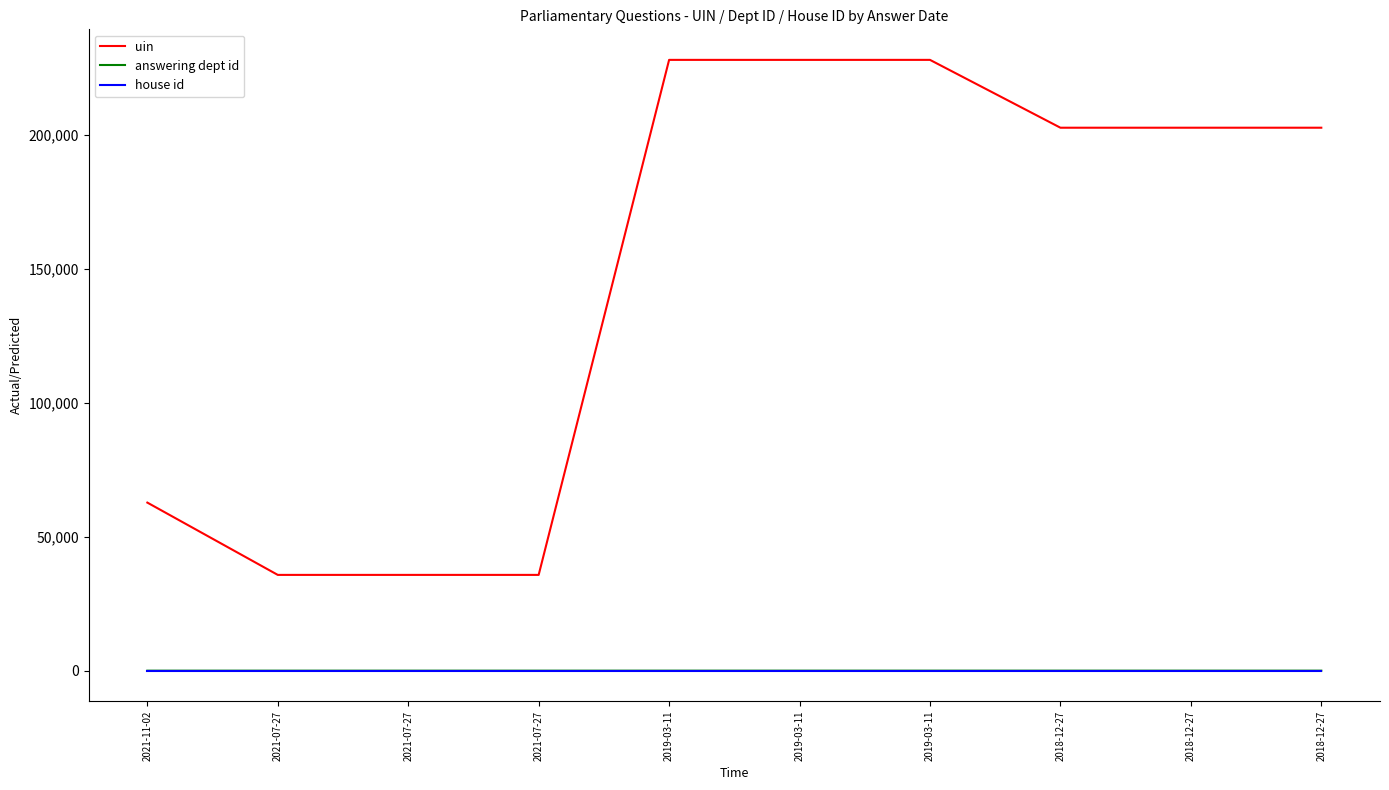

Is this an area chart (filled region under the line)?

No